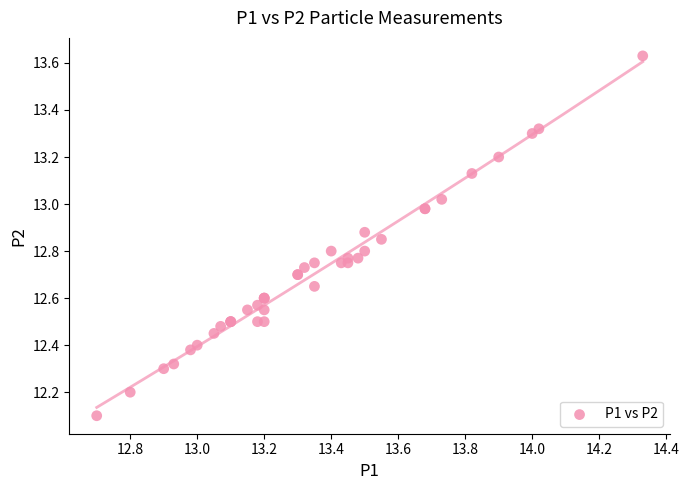

What Y value in the scatter plot is closest to 12?

12.1